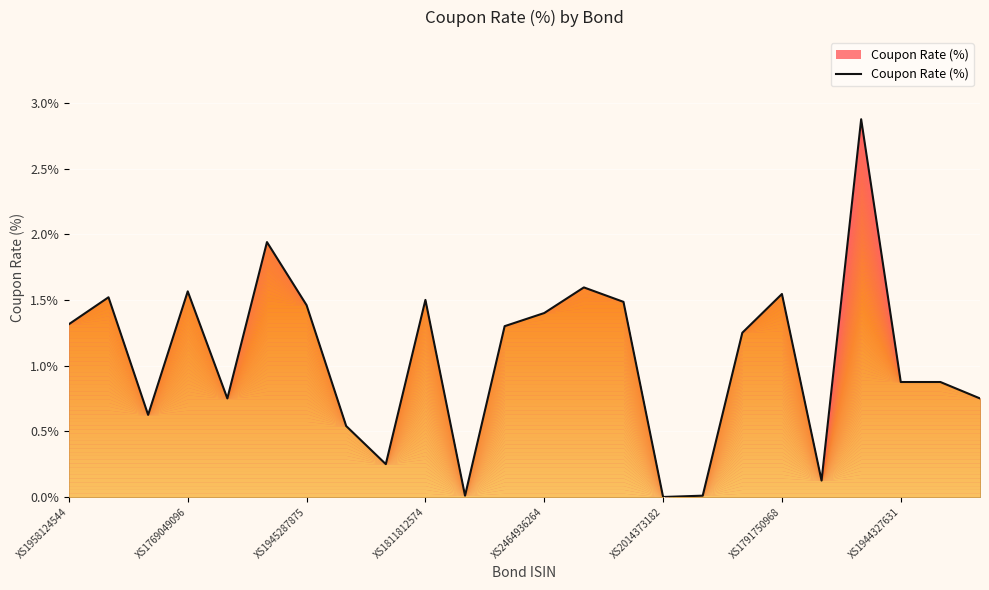

What is the difference between the maximum and minimum values?

2.9